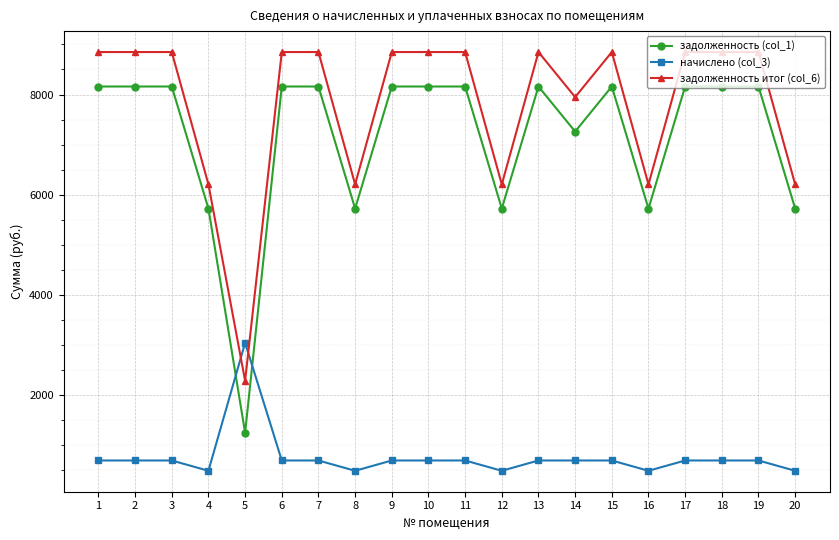

At 11, list the series in order from largest to smallest.

задолженность итог (col_6), задолженность (col_1), начислено (col_3)